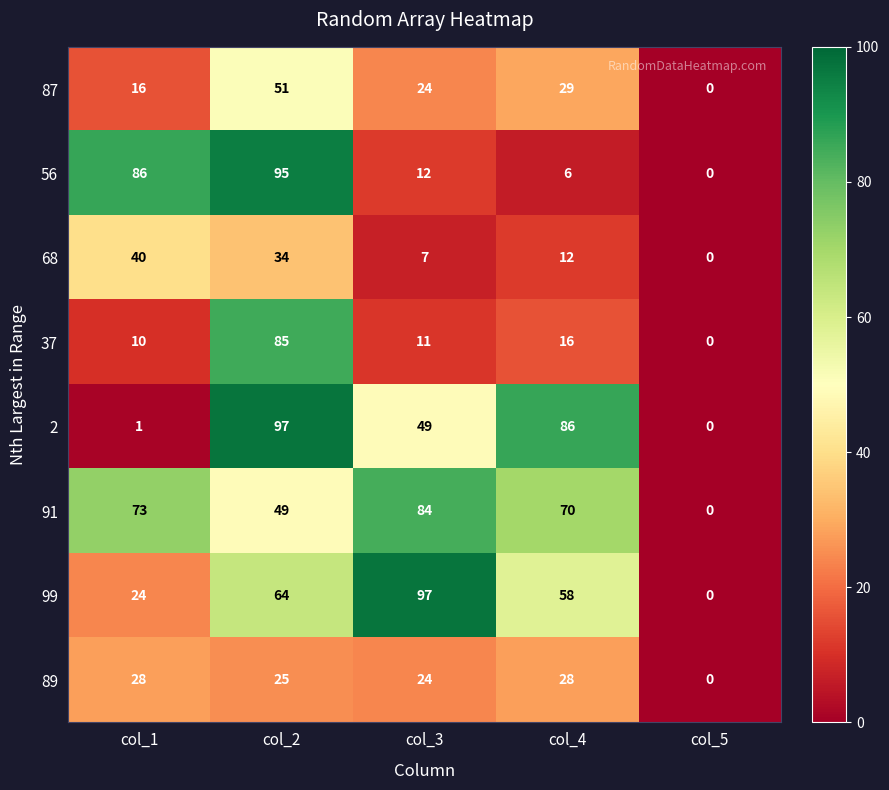

What is the greatest value displayed?

97